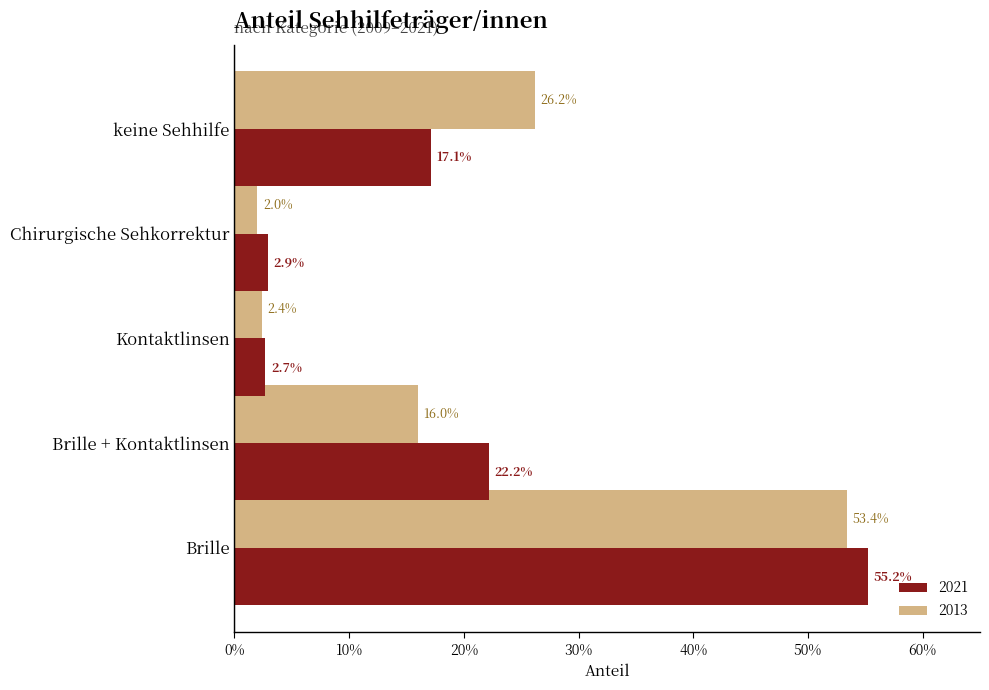

What position from the right is Brille + Kontaktlinsen?

4